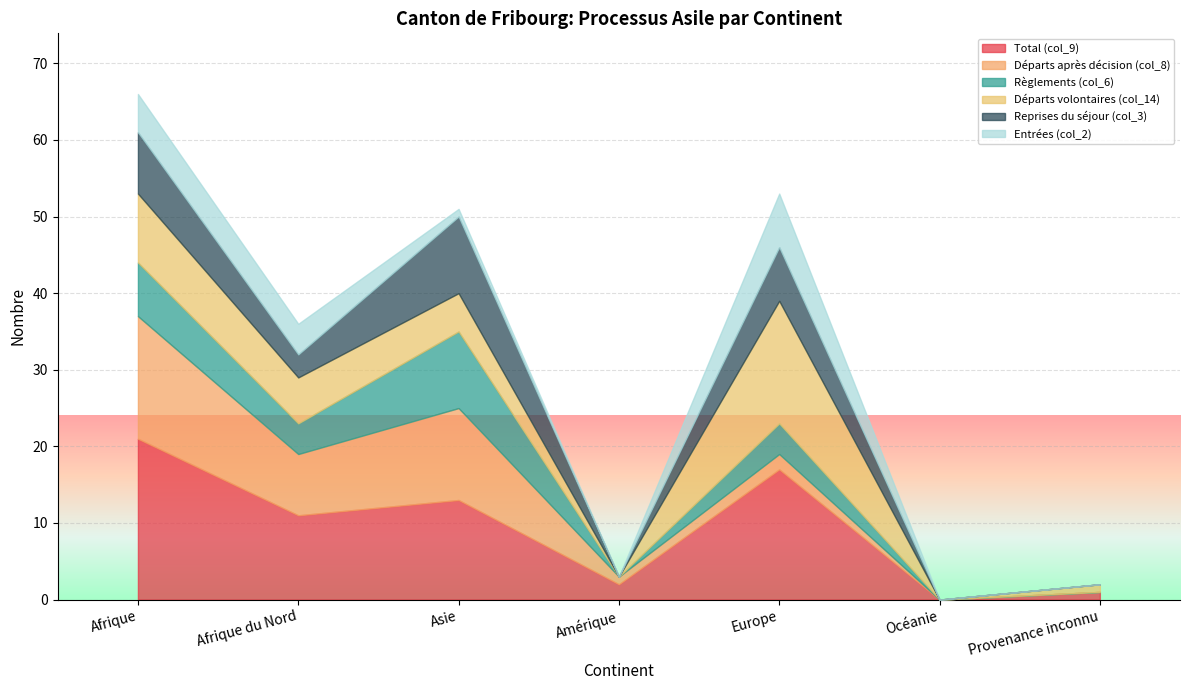

What position from the left is Amérique?

4